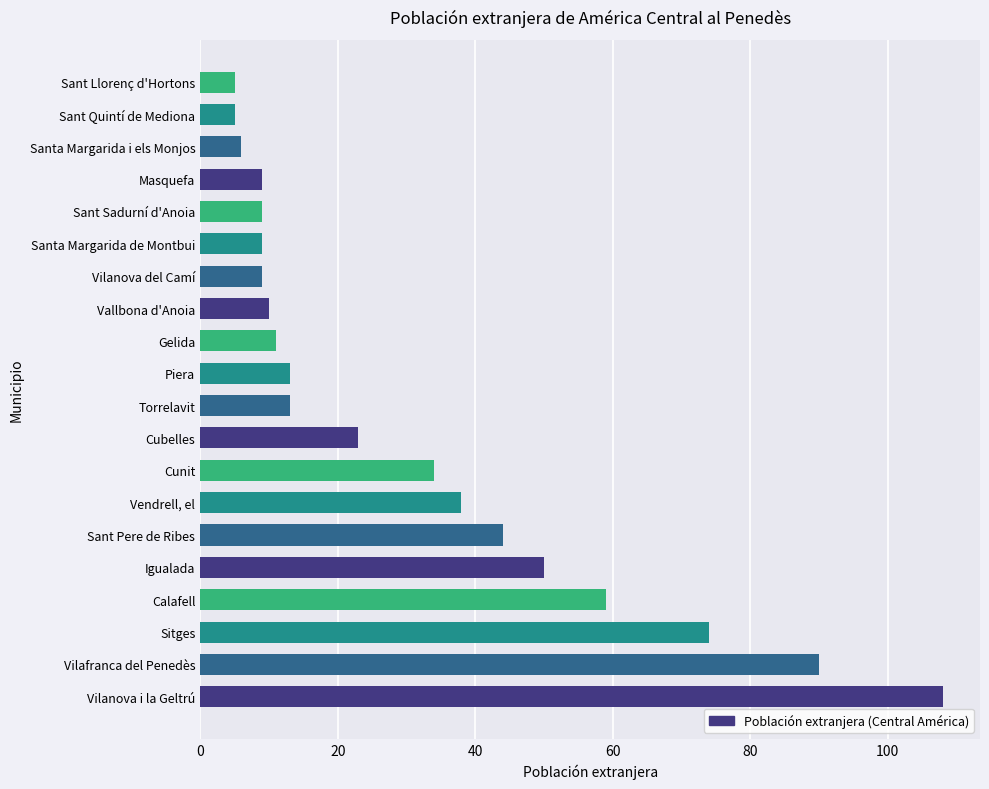

What is the greatest value displayed?

108